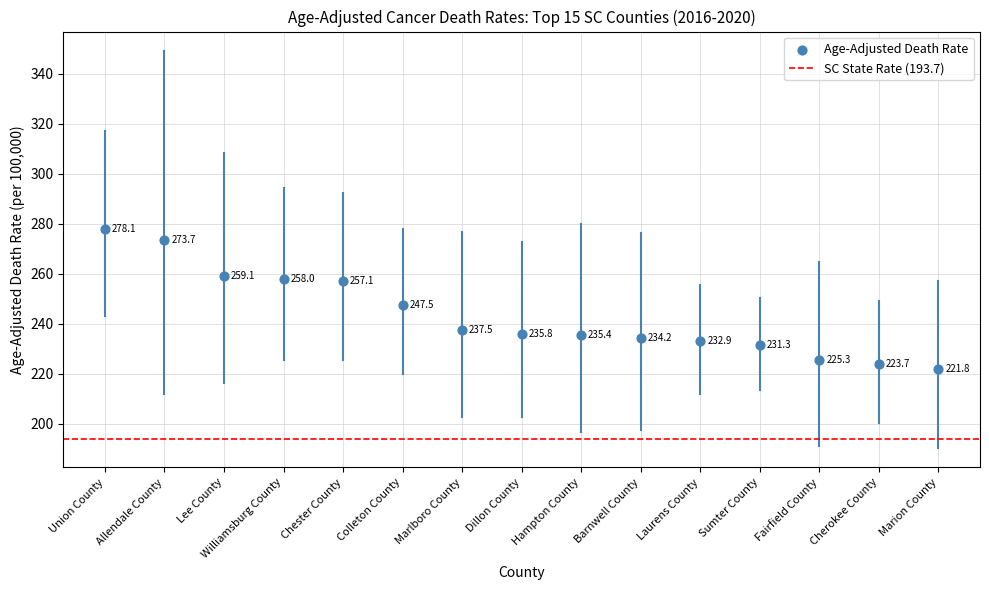

What Y value in the scatter plot is closest to 249?

247.5